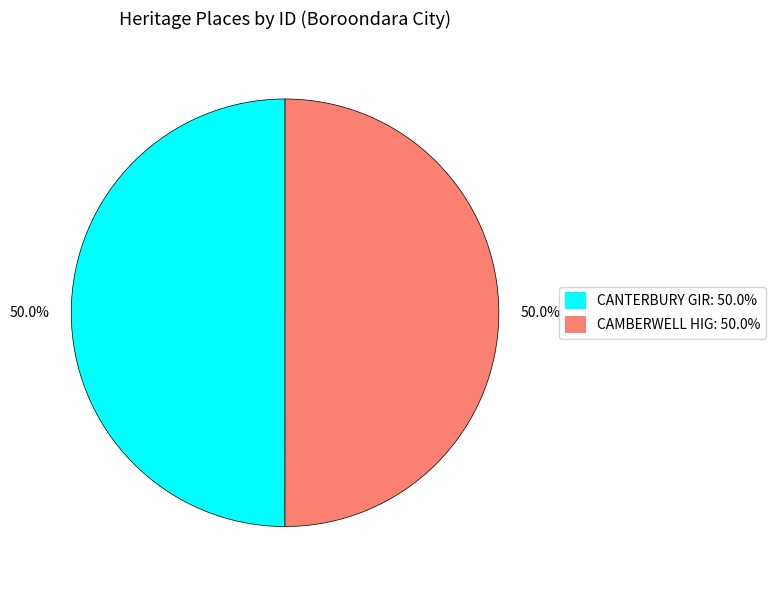

Is the sum of CAMBERWELL HIG: 50.0% and CANTERBURY GIR: 50.0% greater than half?

Yes